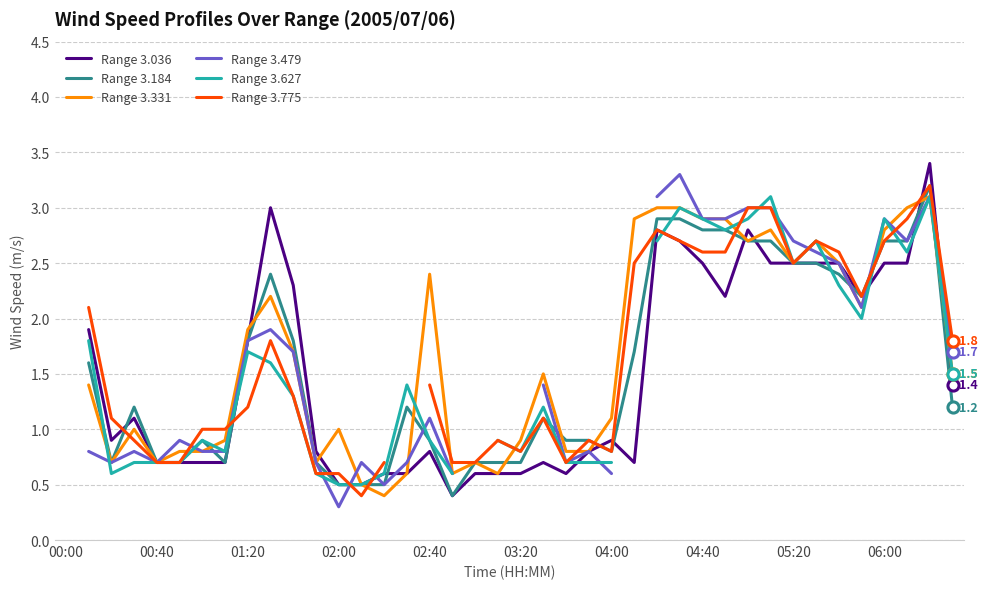

What is the difference between the highest and lowest values at 35?

0.2